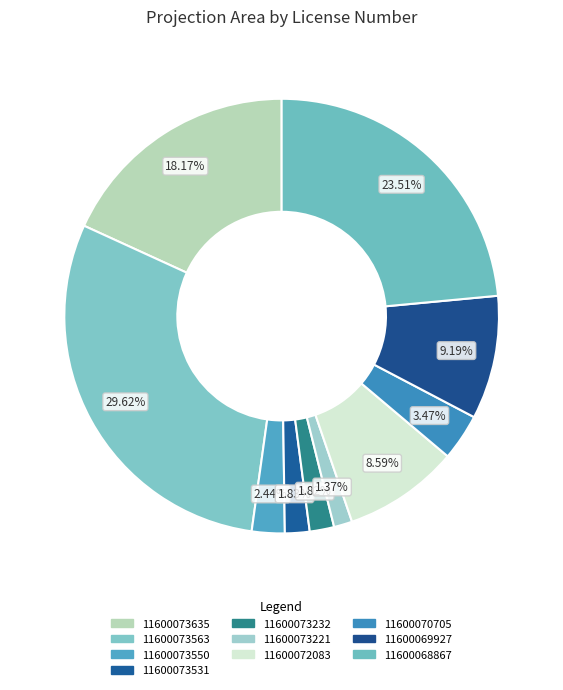

Count the number of slices in the pie.

10